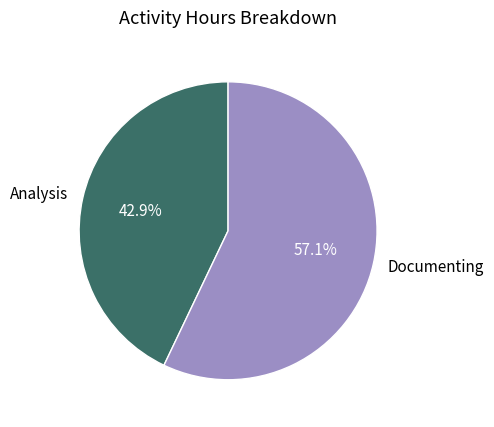

Does Analysis account for over 50% of the chart?

No